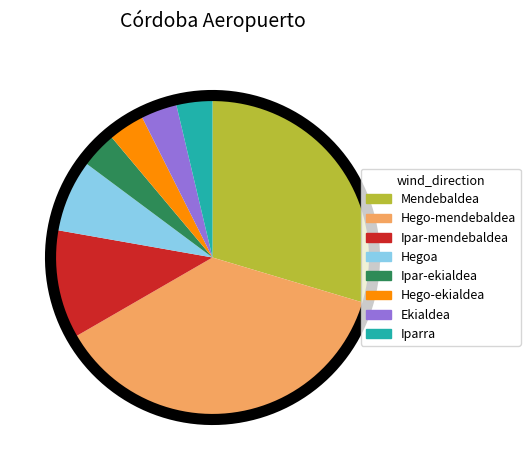

Count the number of slices in the pie.

8